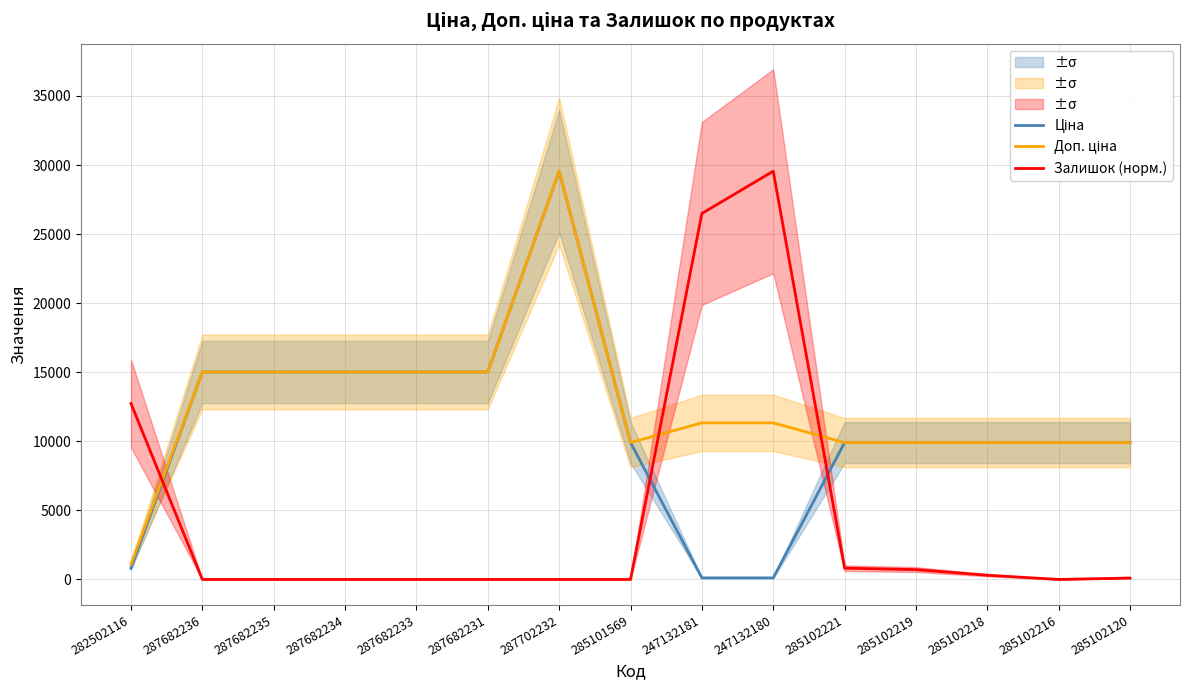

Which category has the lowest value in the Ціна series?

247132181